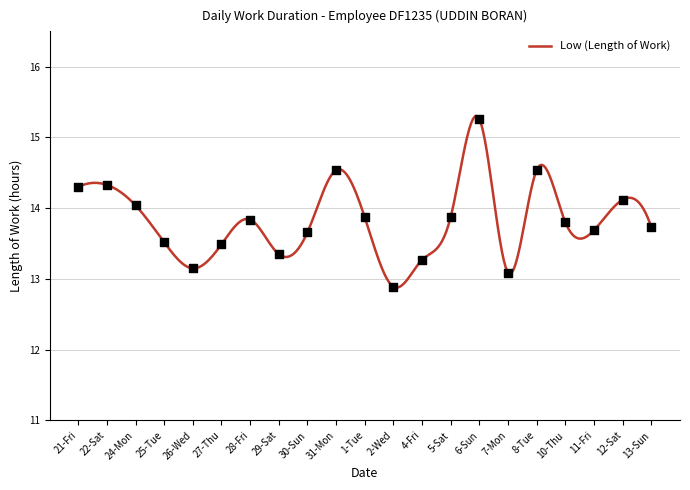

What is the ratio of the value at 13-Sun to the value at 1-Tue?

1.0